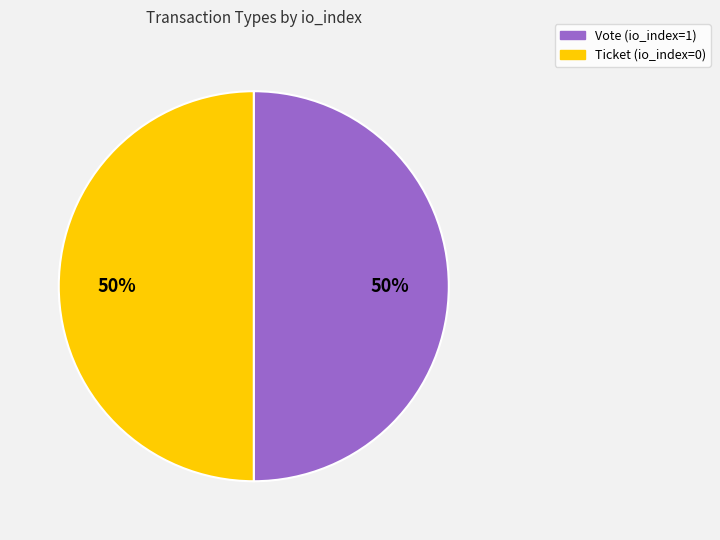

Is it true that Ticket (io_index=0) is 50% of the pie?

True